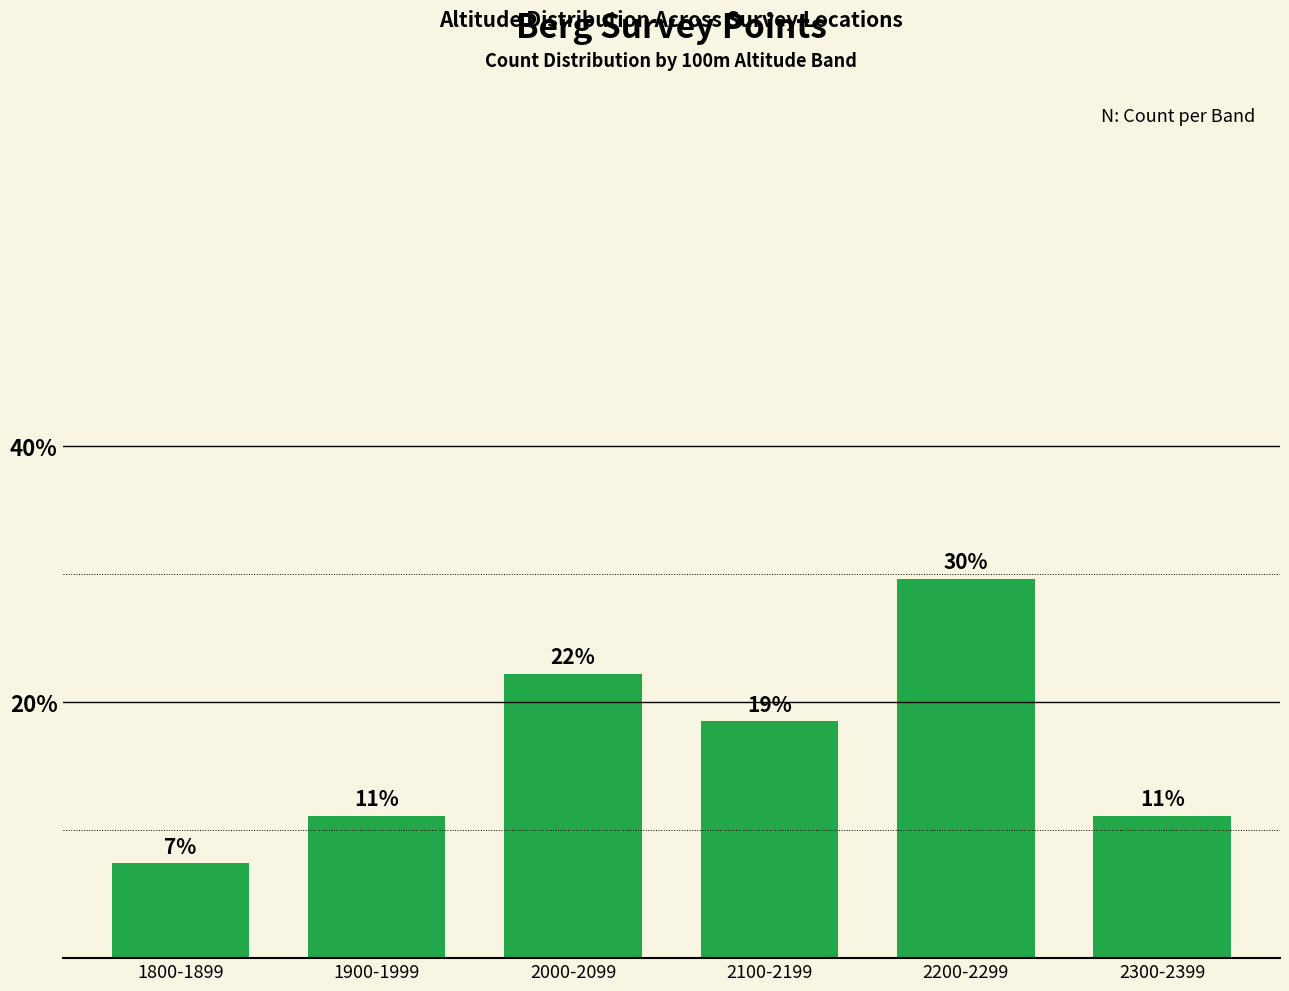

Rank the categories by value from highest to lowest.

2200-2299, 2000-2099, 2100-2199, 1900-1999, 2300-2399, 1800-1899